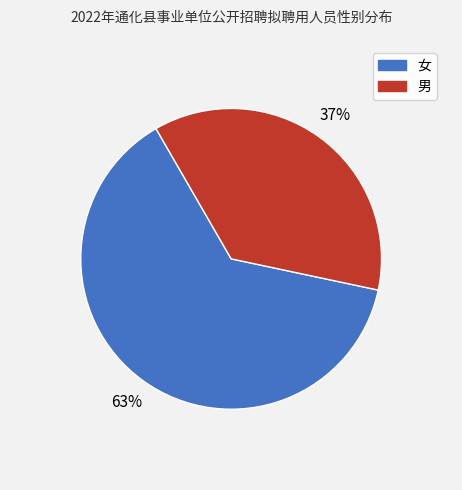

How many slices are in this pie chart?

2